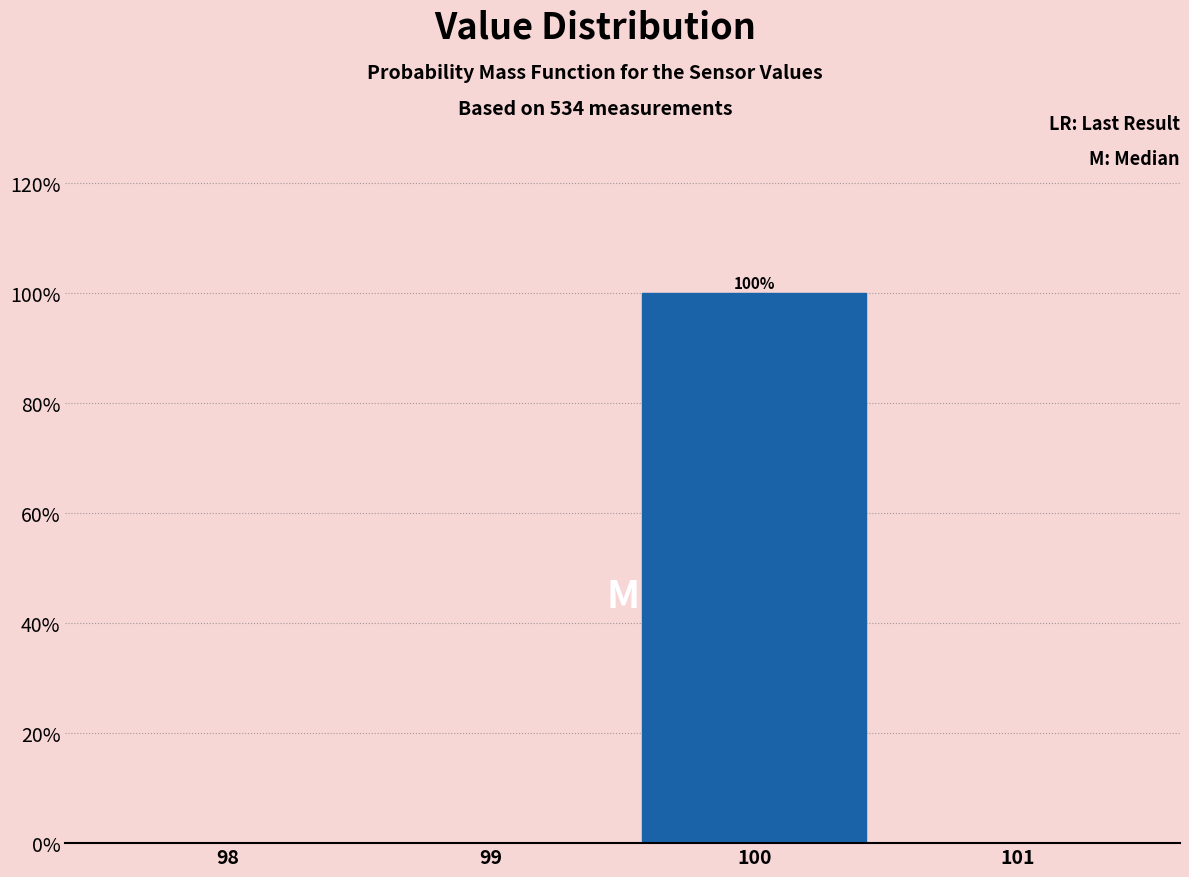

Reading left to right, list all the values displayed in this chart.

98=0	99=0	100=100	101=0